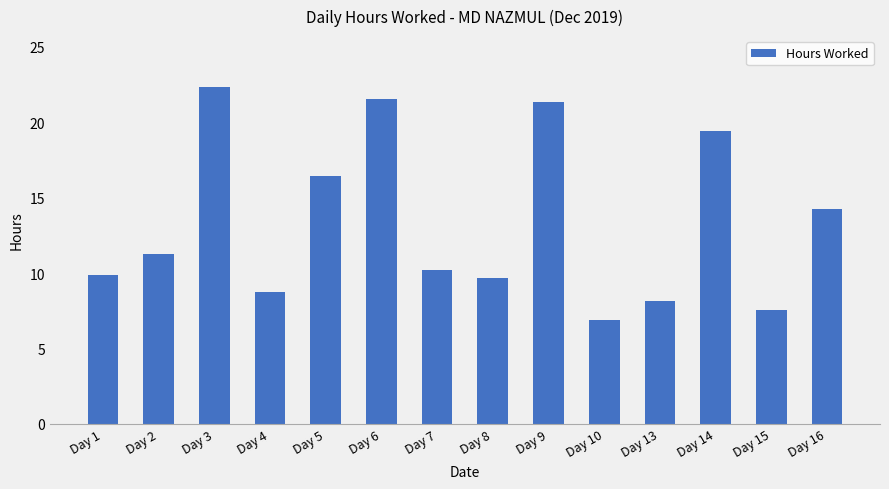

What is the difference between the maximum and minimum values?

15.5